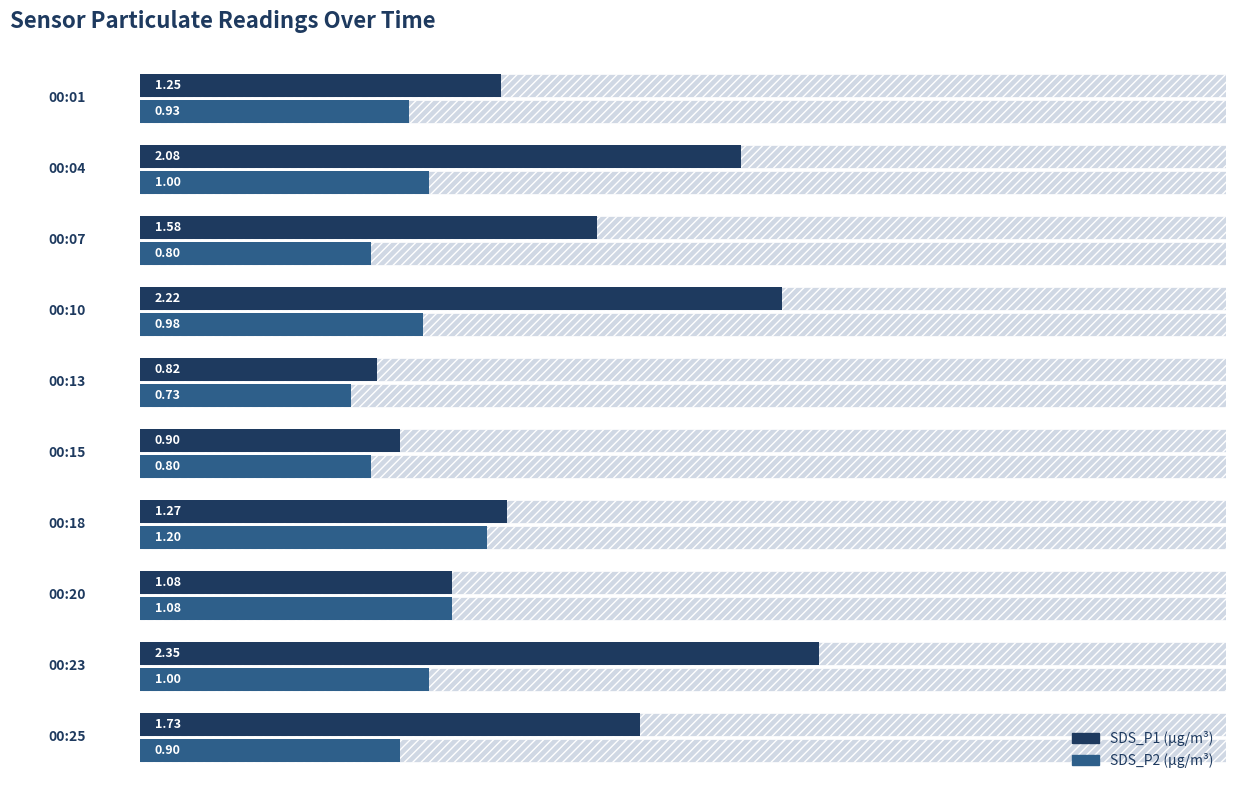

What is the average value of the SDS_P1 series?

1.5